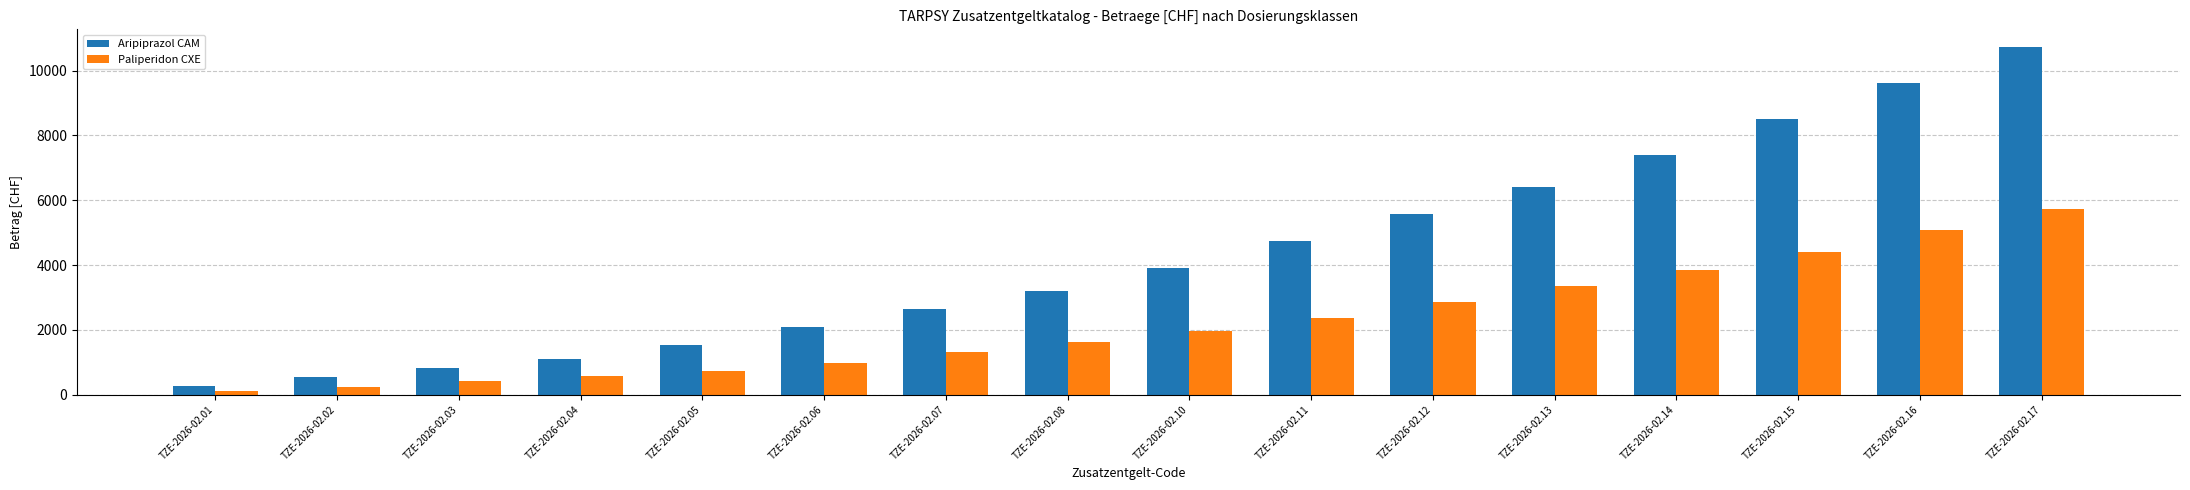

How many groups of bars are there?

16